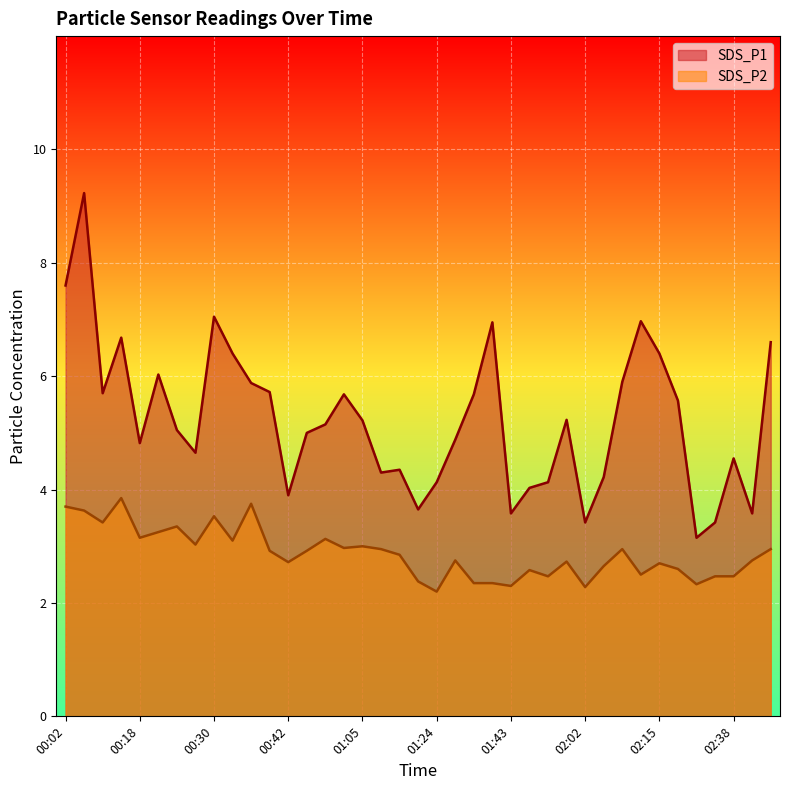

What is the label of the 23rd point from the left?

01:37